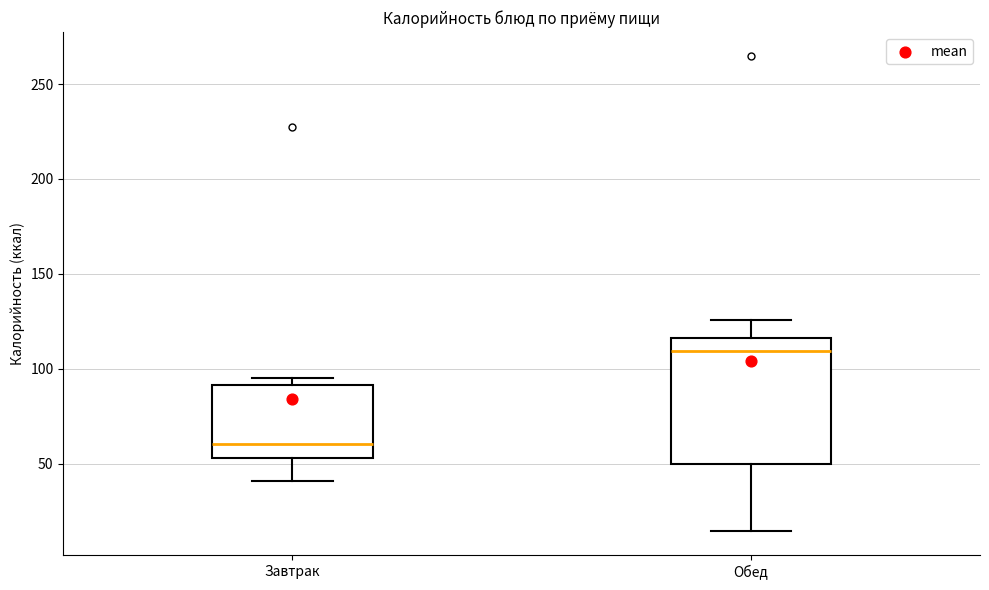

Which box is the tallest, from its lower edge to its upper edge?

Обед